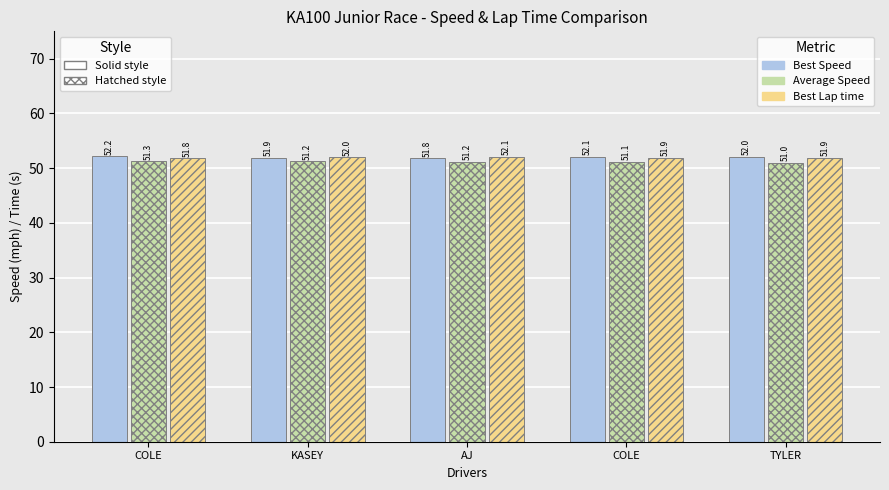

How many series are shown in this chart?

3